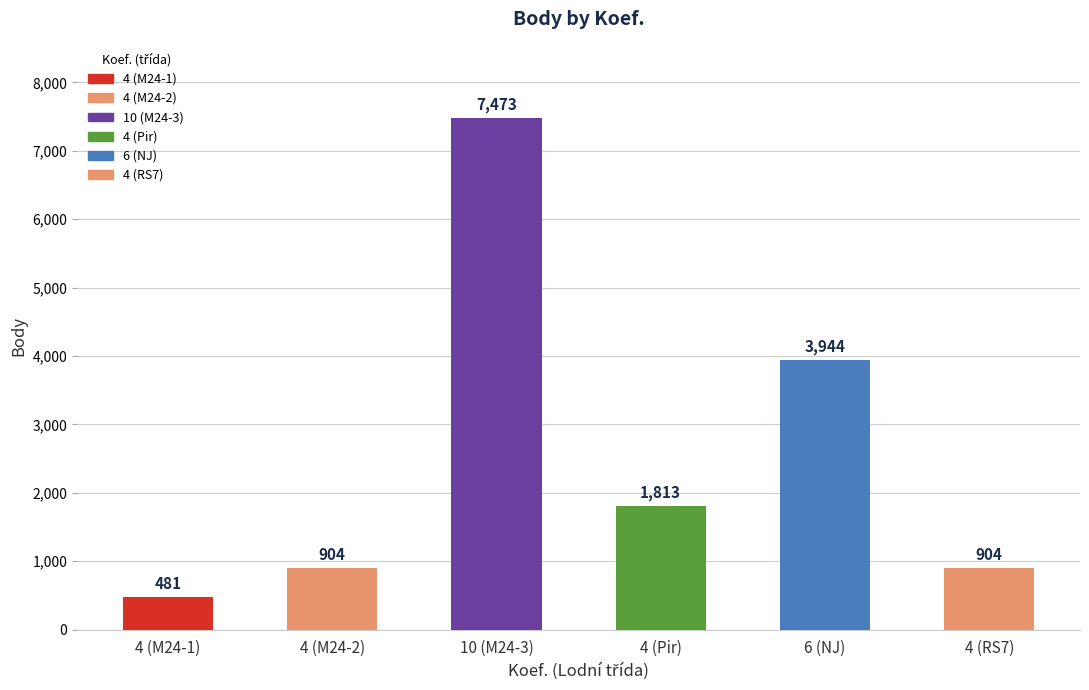

The chart shows a value of 587 at 4. True or false?

False